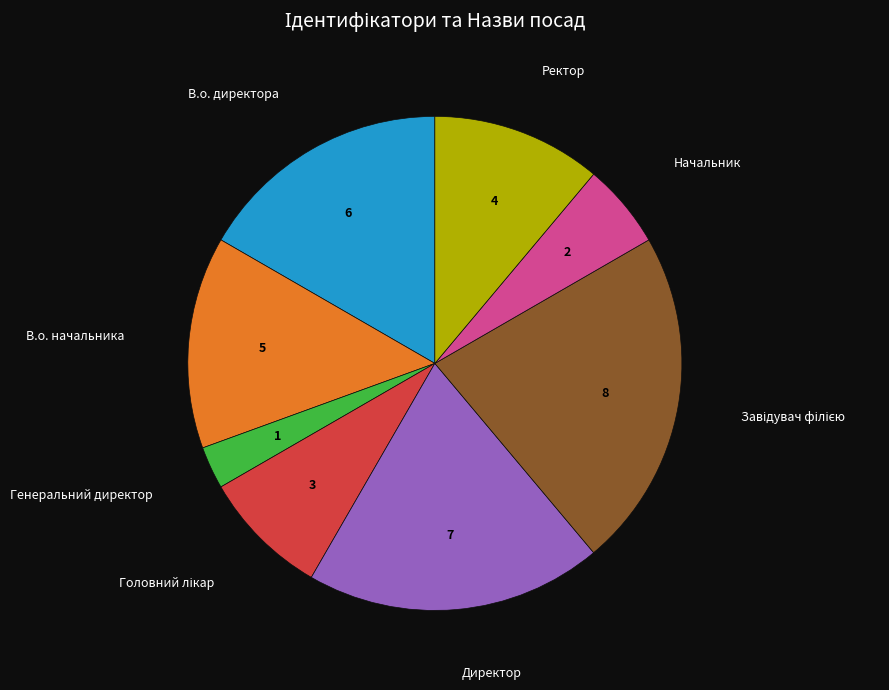

Is there any slice that represents more than half of the pie?

No